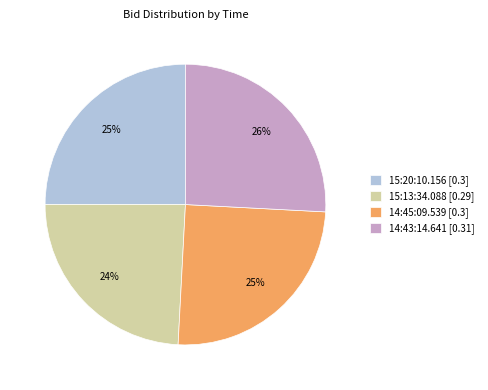

To the nearest percent, what percentage of the pie is 15:20:10.156?

25%